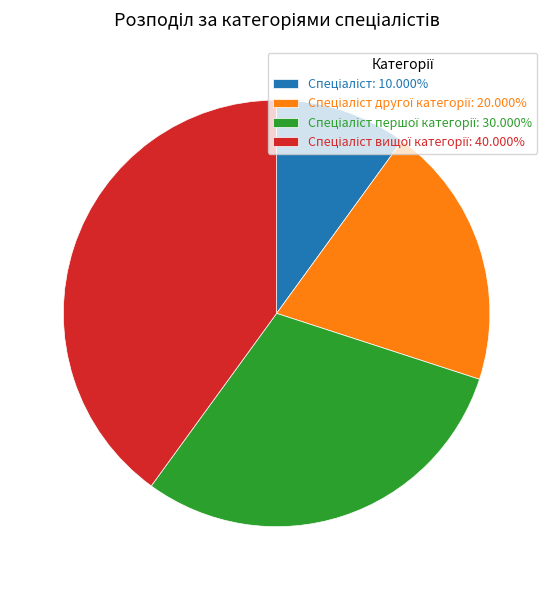

Is there any slice that represents more than half of the pie?

No